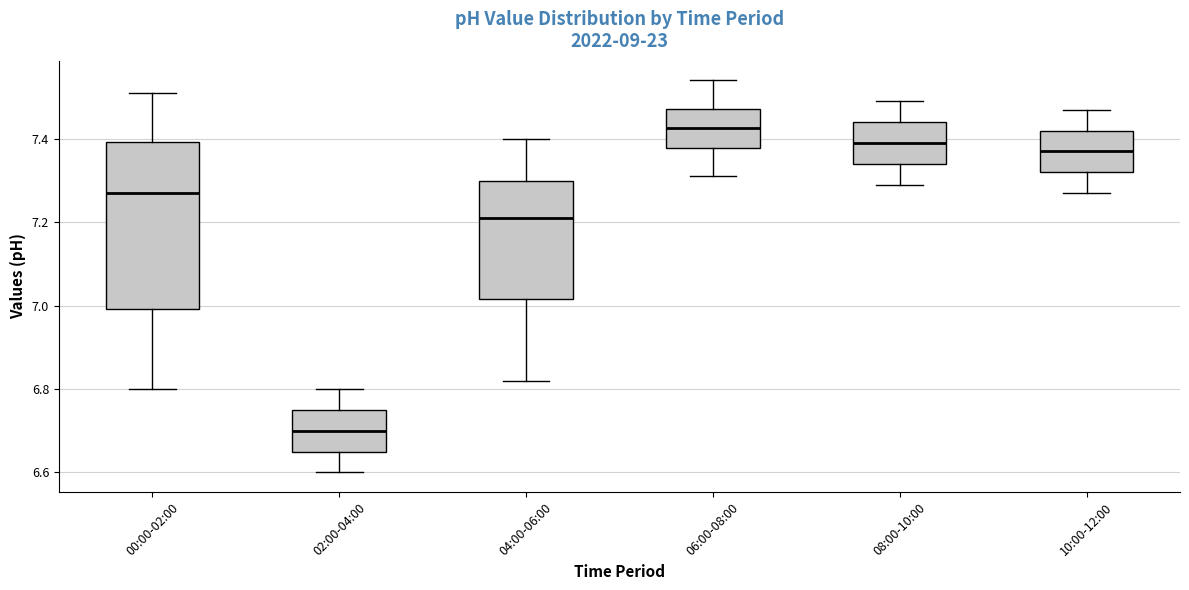

Which box is the tallest, from its lower edge to its upper edge?

00:00-02:00